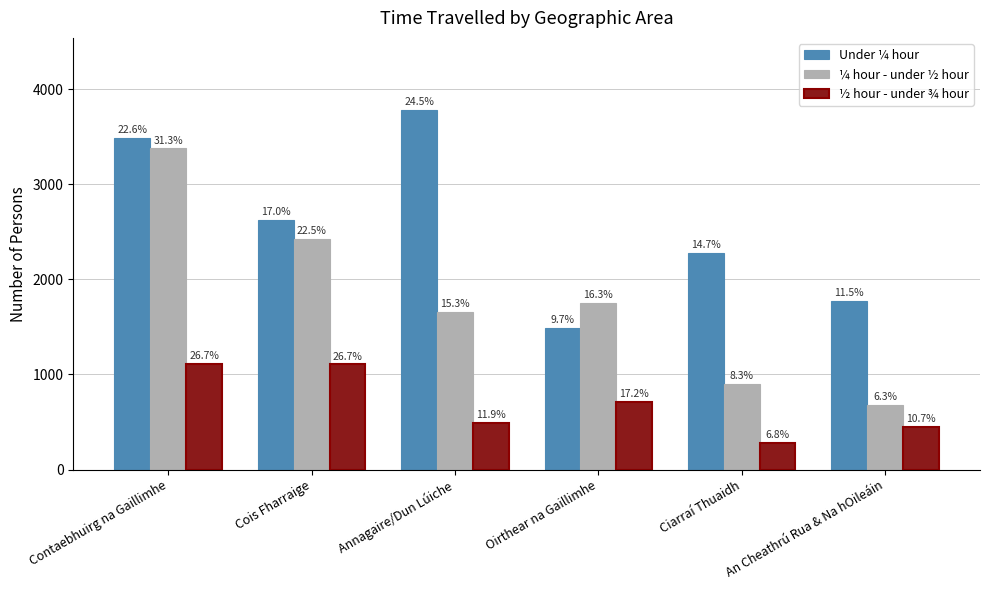

Read the ½ hour - under ¾ hour value at Ciarraí Thuaidh, to the nearest 10.

280